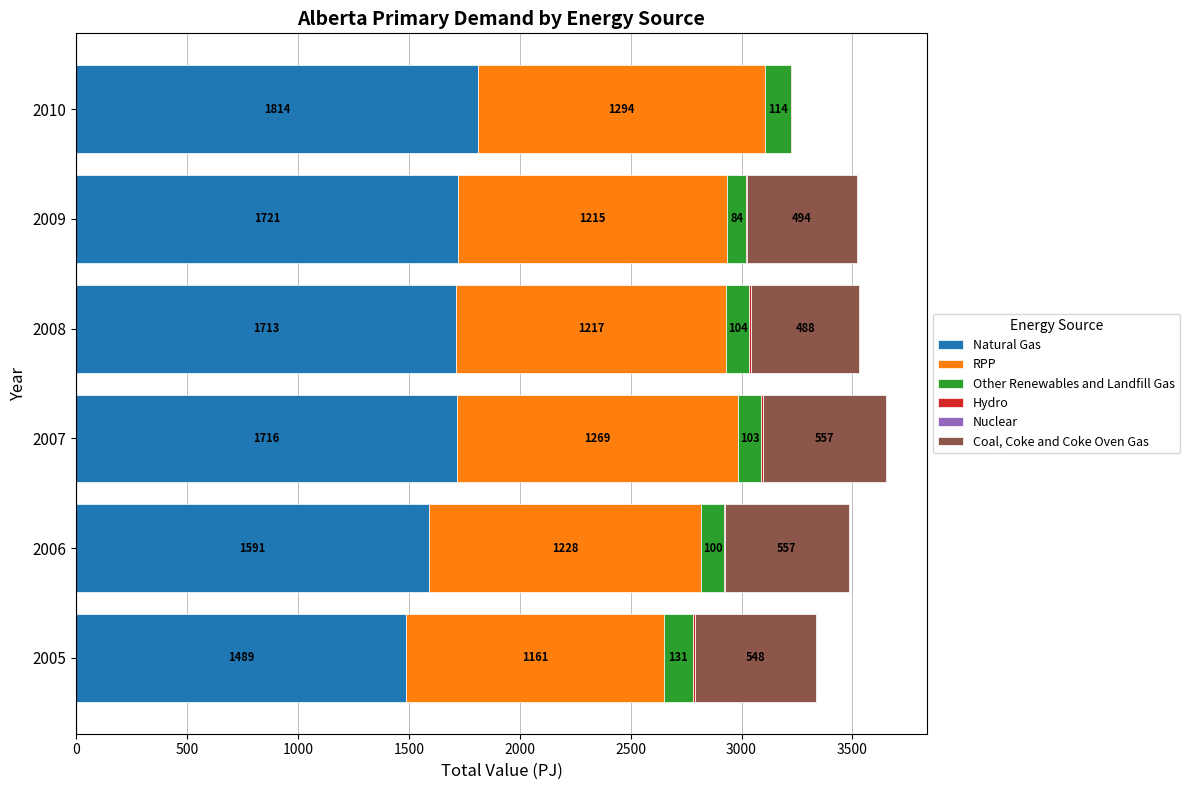

True or false: Natural Gas has a value of 1590.9 at 2006.

True